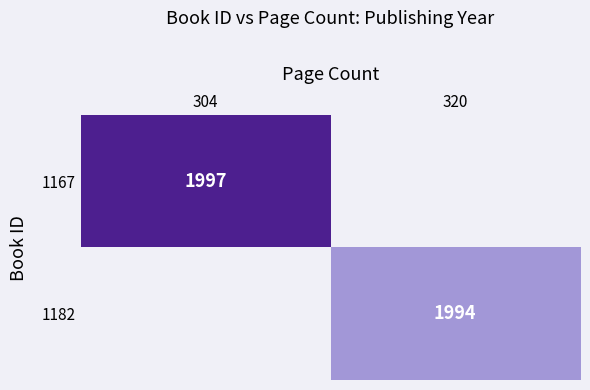

Count the number of categories in the chart.

2